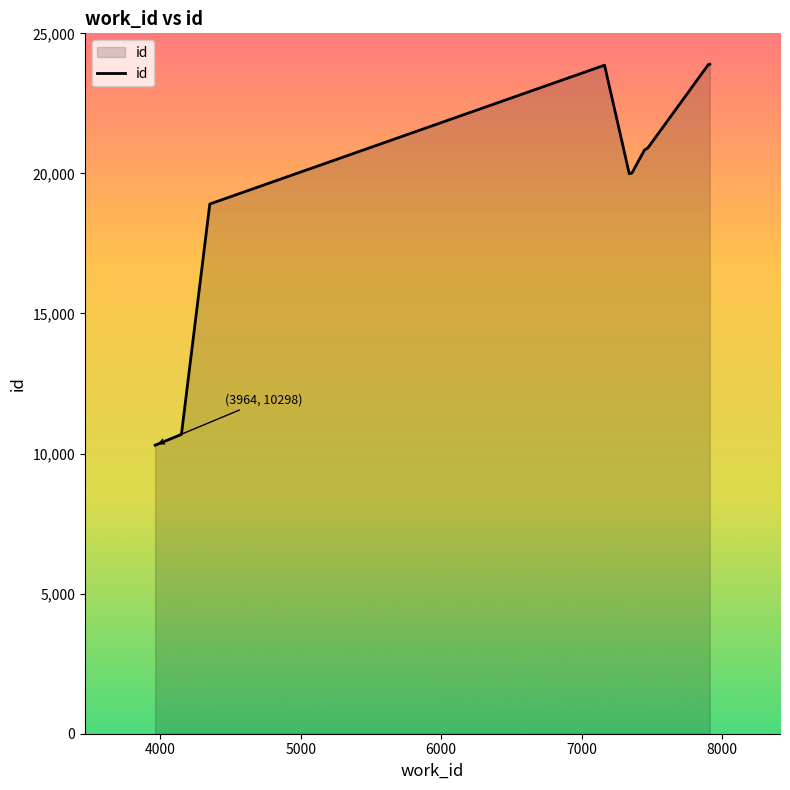

What is the difference between the maximum and minimum values?

13602